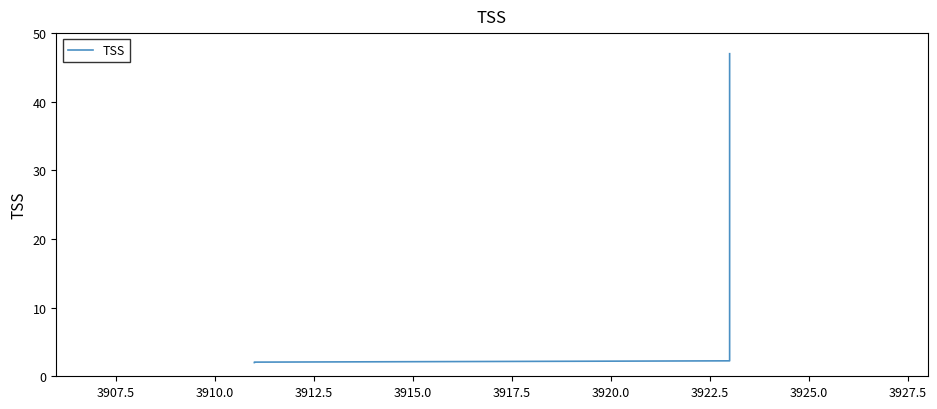

The chart shows a value of 1.3 at 3912.5. True or false?

False